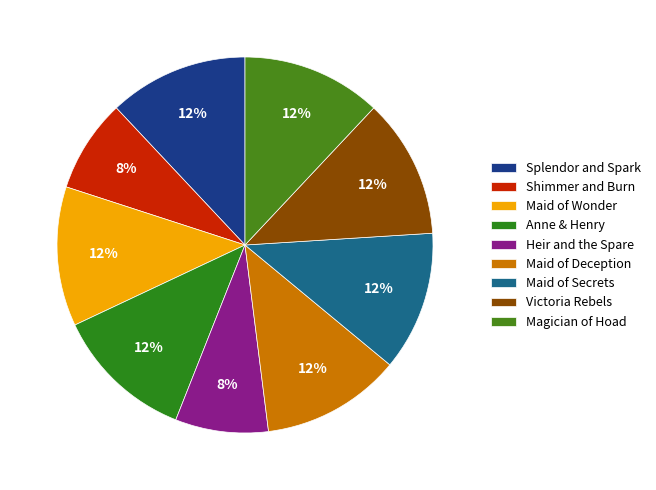

What percentage is NOT represented by Maid of Secrets?

88.0%